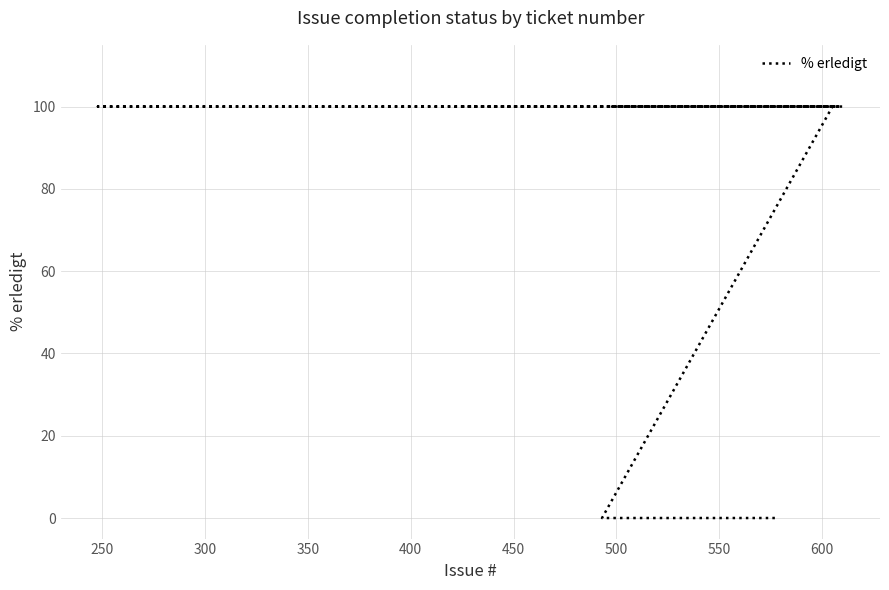

True or false: there are more than 0 points higher than both neighbors.

False